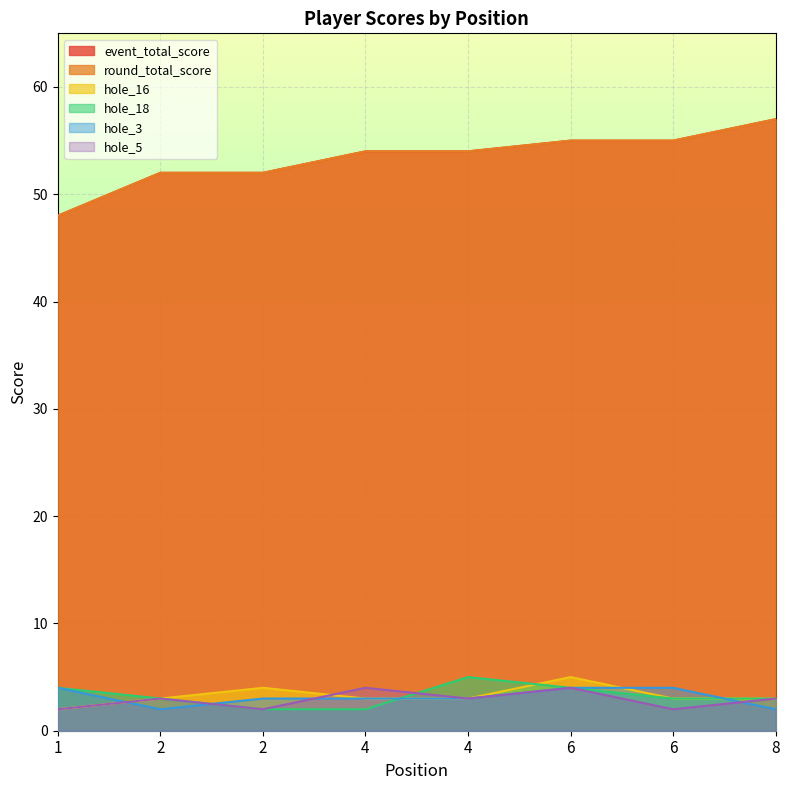

How many data points in hole_18 are above 3?

3